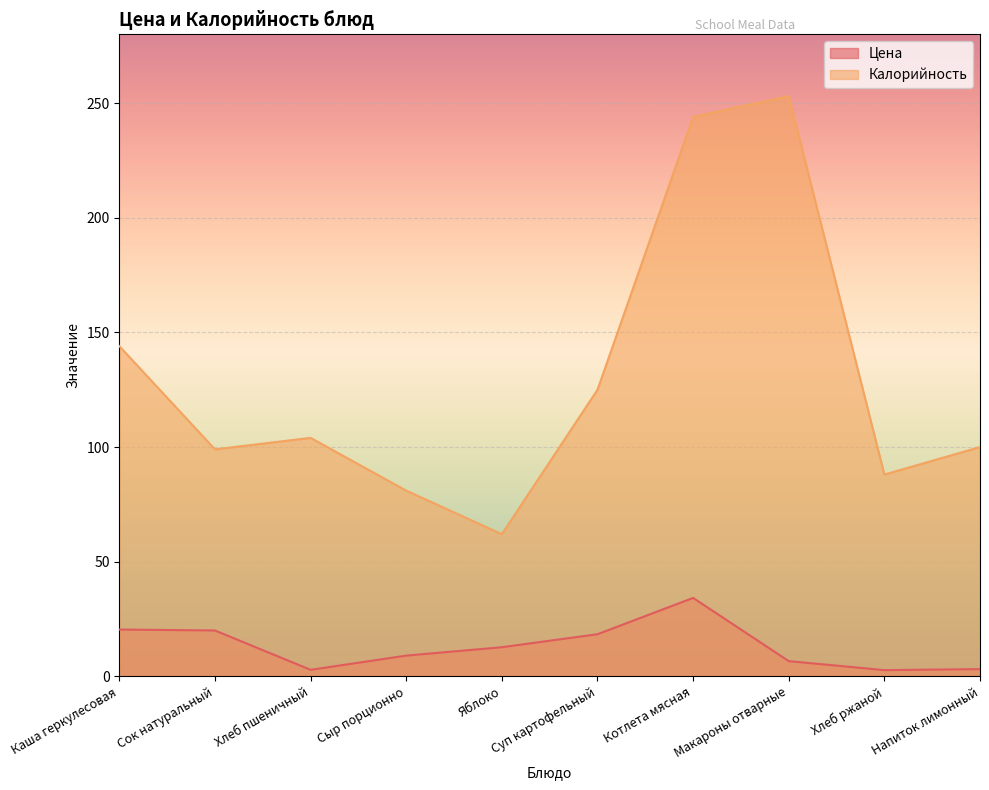

List the series in order of their overall mean, lowest first.

Цена, Калорийность